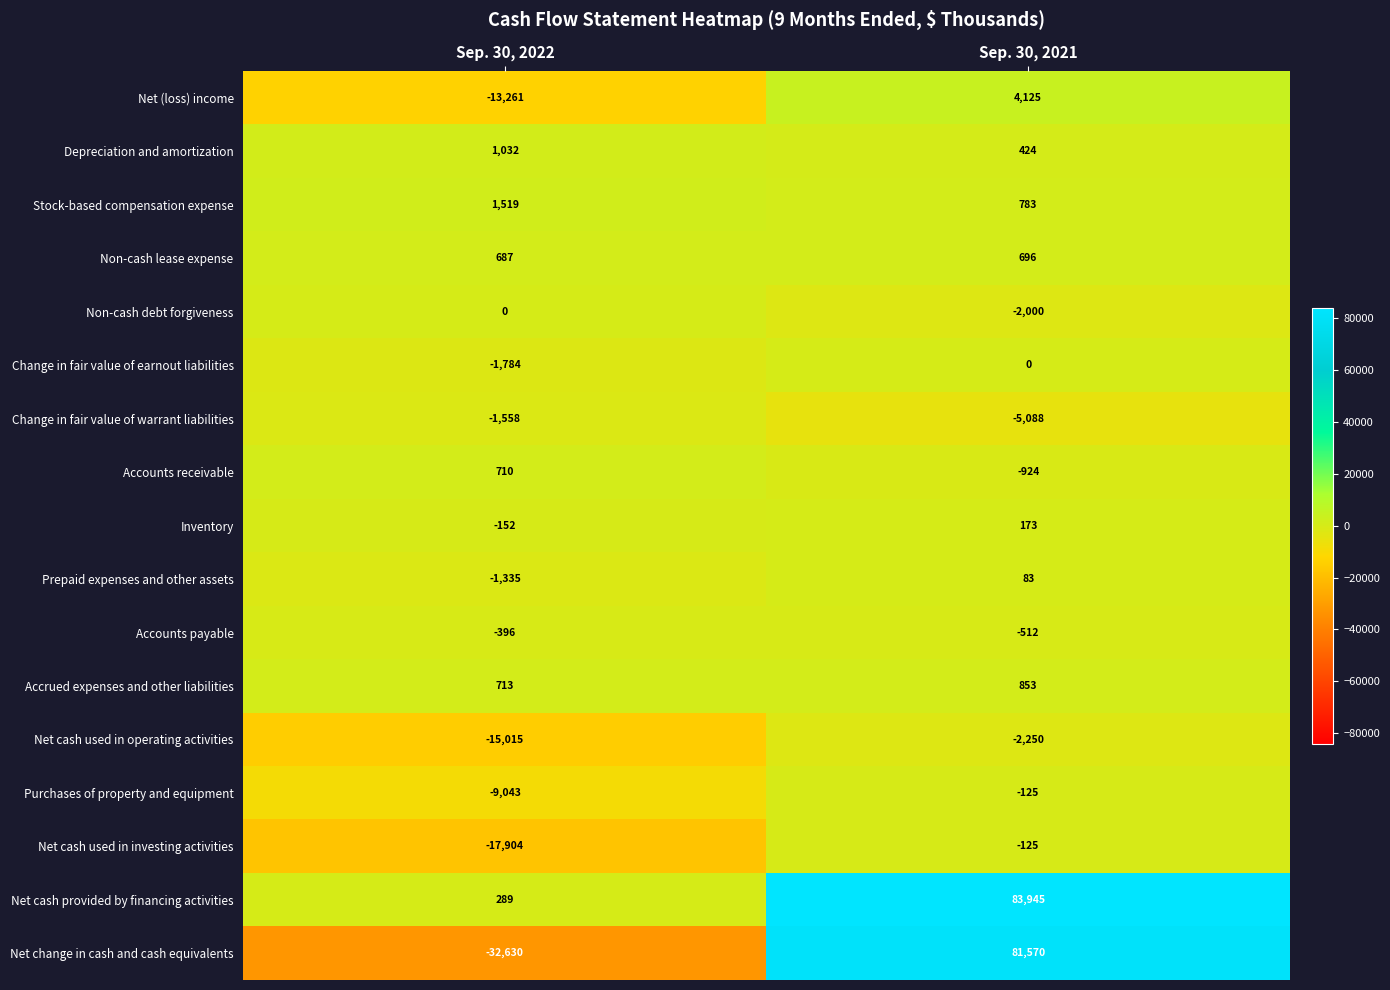

Which category has the lowest value across all series?

Sep. 30, 2022